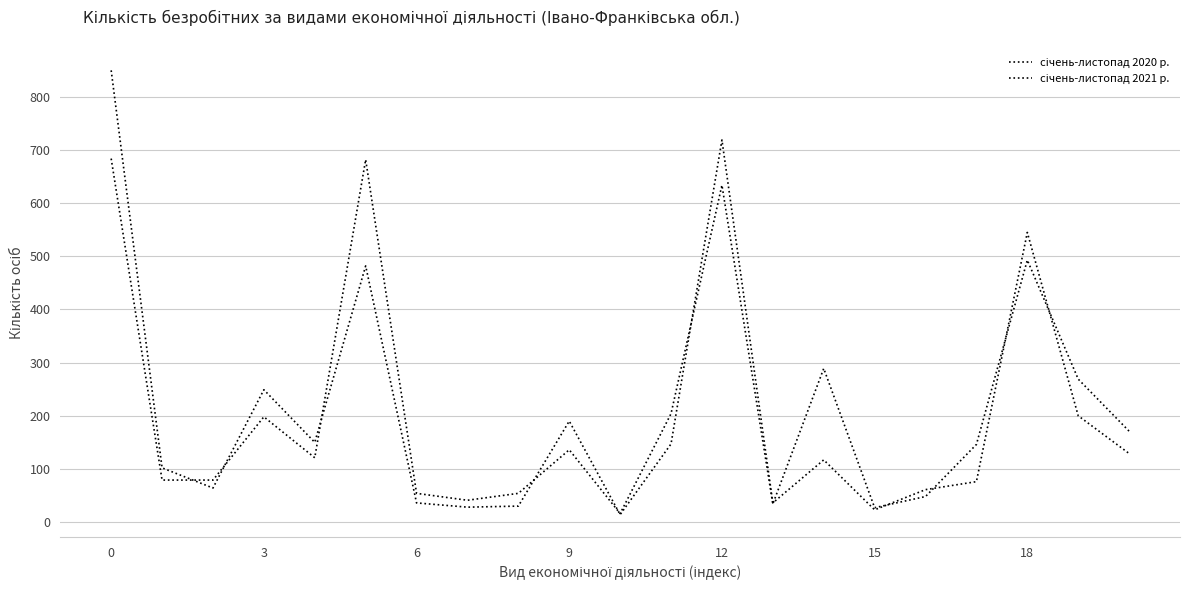

Does the chart have visible grid lines?

Yes